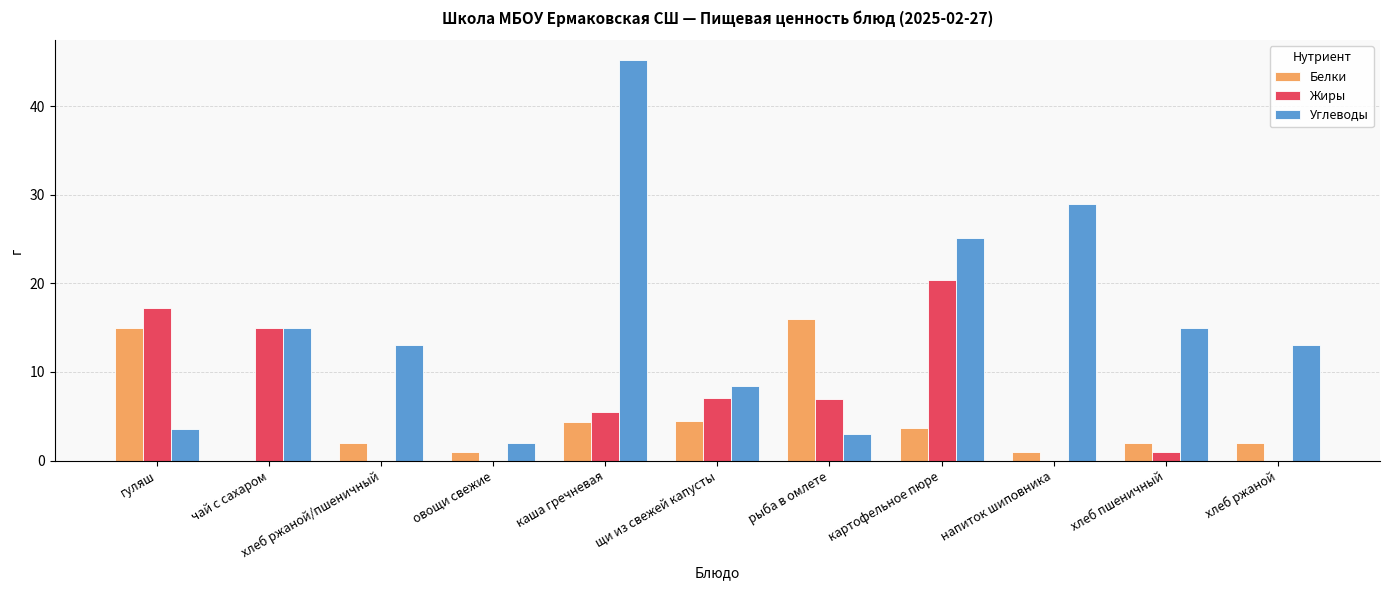

Which series has the largest total across all categories?

Углеводы